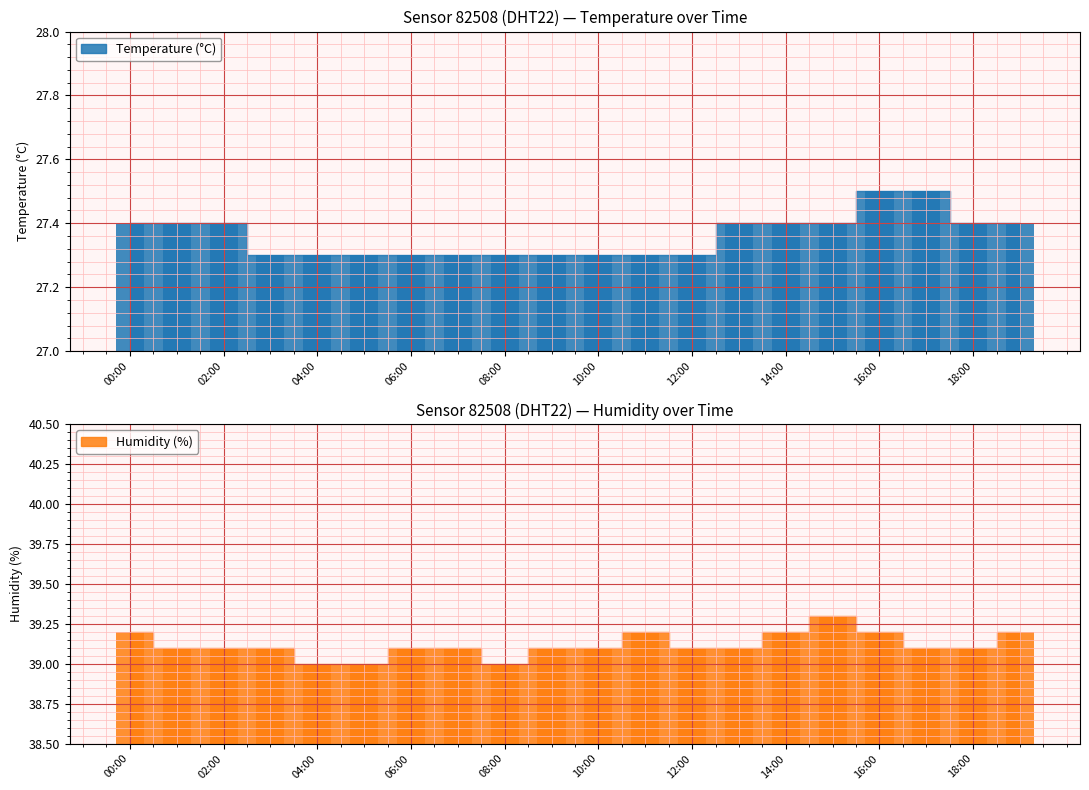

Rank the series by their average value, from highest to lowest.

humidity, temperature